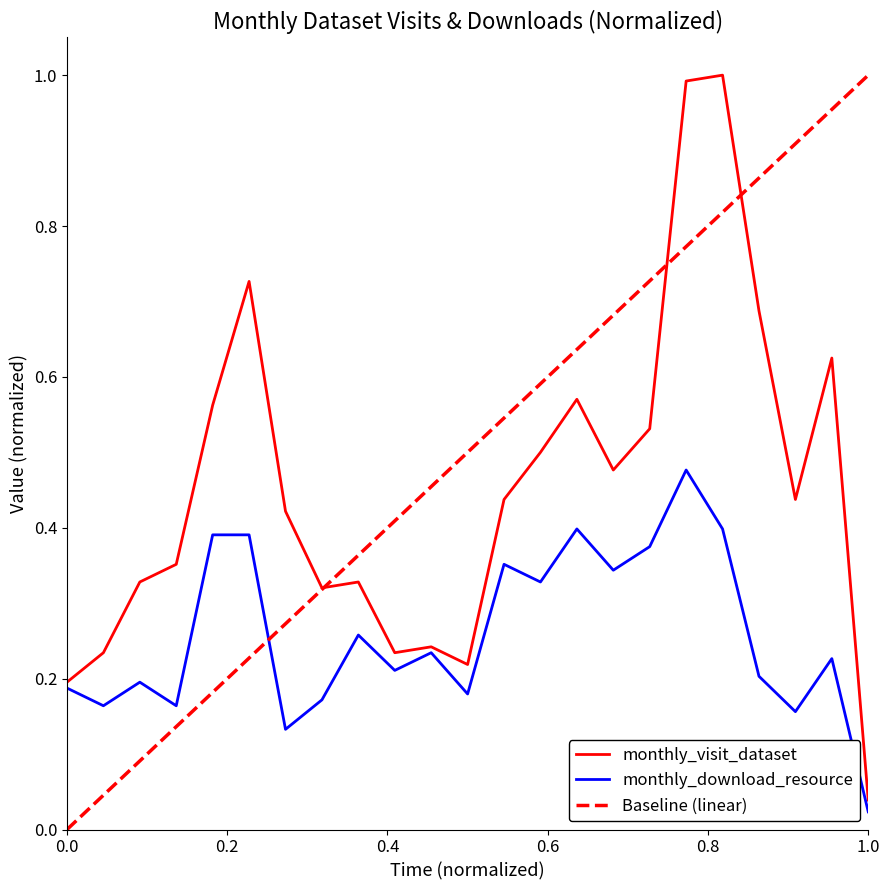

At which label does monthly_visit_dataset reach its minimum?

1.0